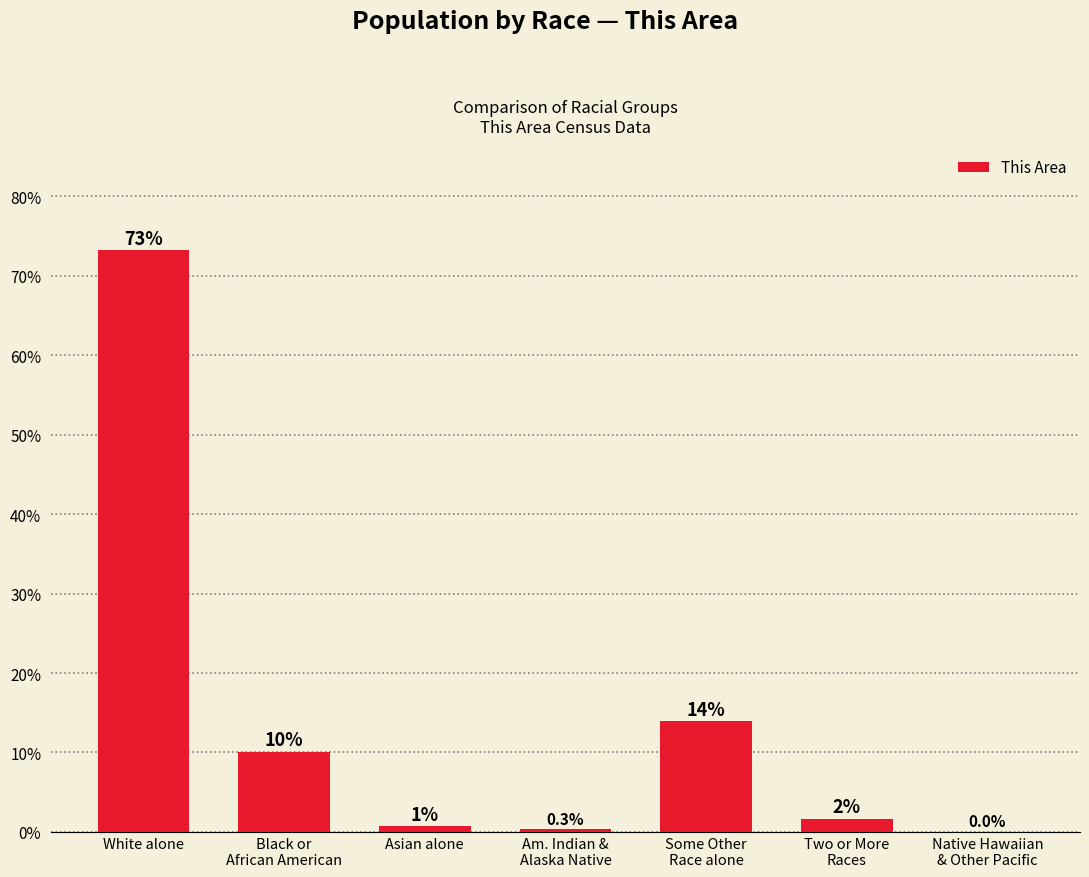

What is the sum of all values?

100.0